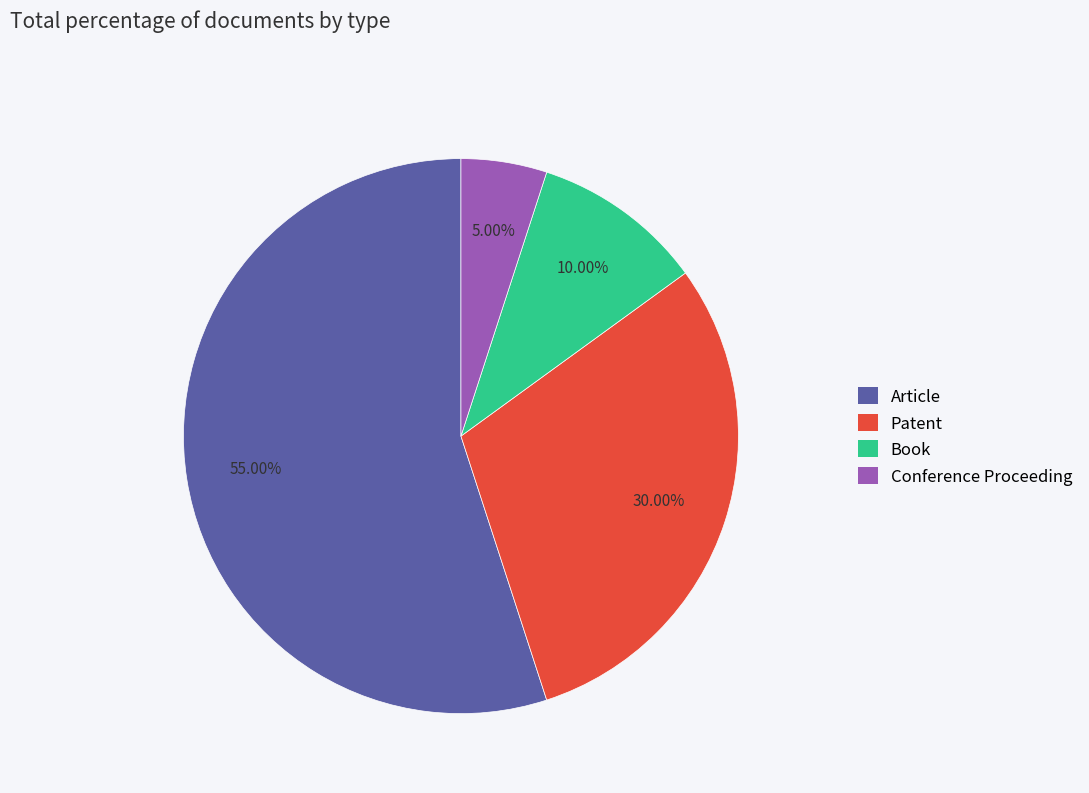

Which slice is the smallest?

Conference Proceeding